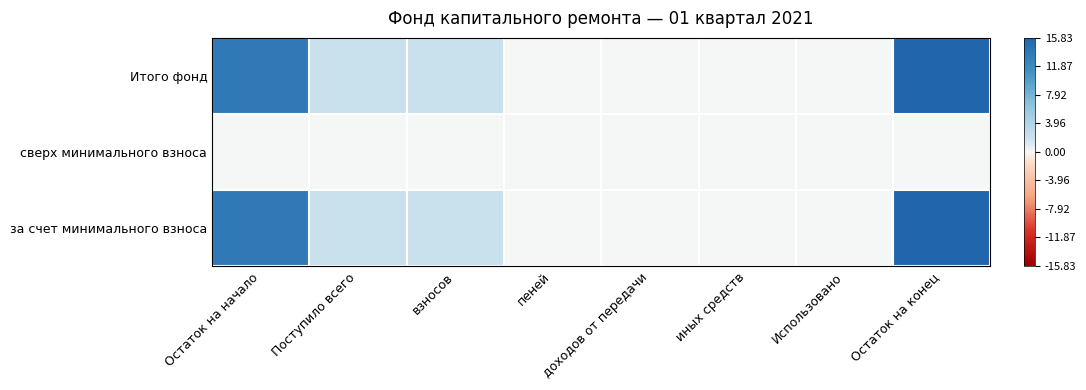

Which series has the widest spread of values?

за счет минимального взноса